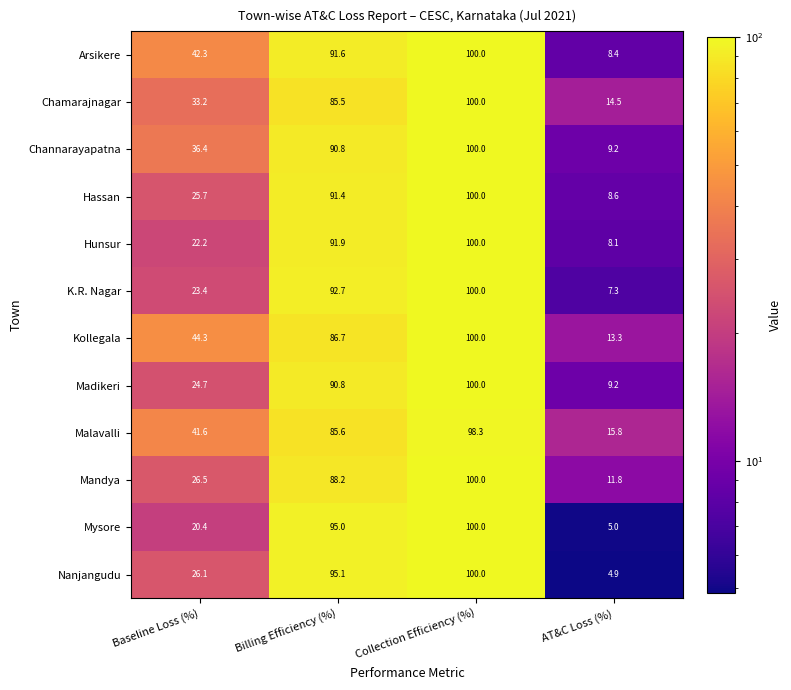

Rank the series by their maximum value, from lowest to highest.

Malavalli, Arsikere, Chamarajnagar, Channarayapatna, Hassan, Hunsur, K.R. Nagar, Kollegala, Madikeri, Mandya, Mysore, Nanjangudu